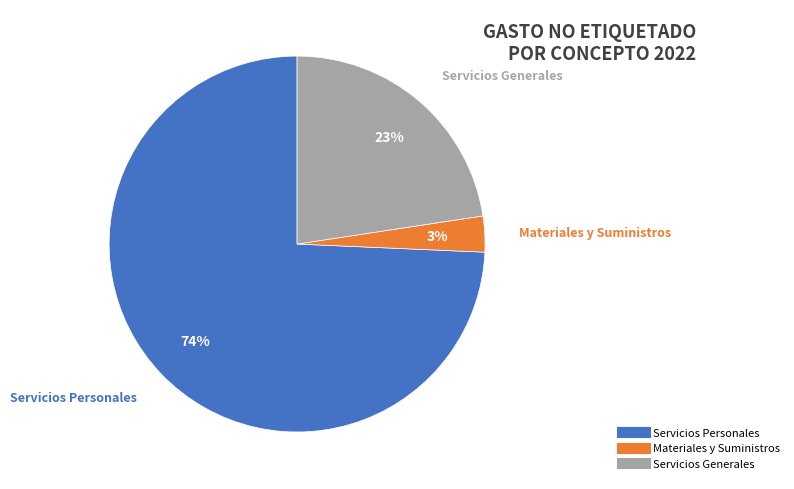

To the nearest percent, what is the average slice percentage?

33%